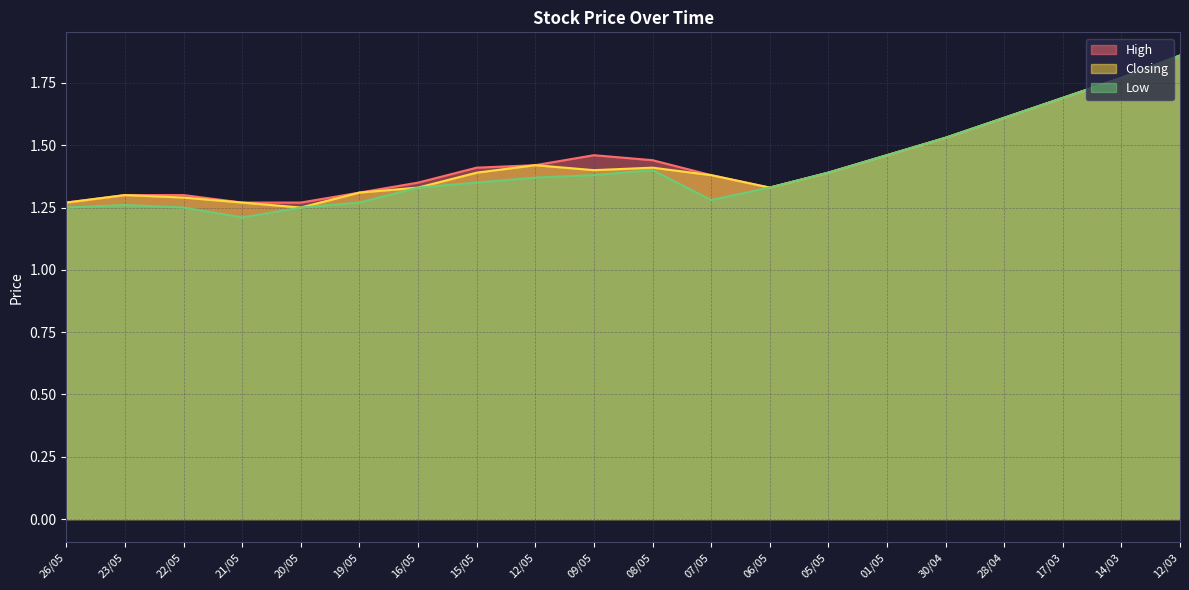

True or false: Low and High intersect in this chart.

False